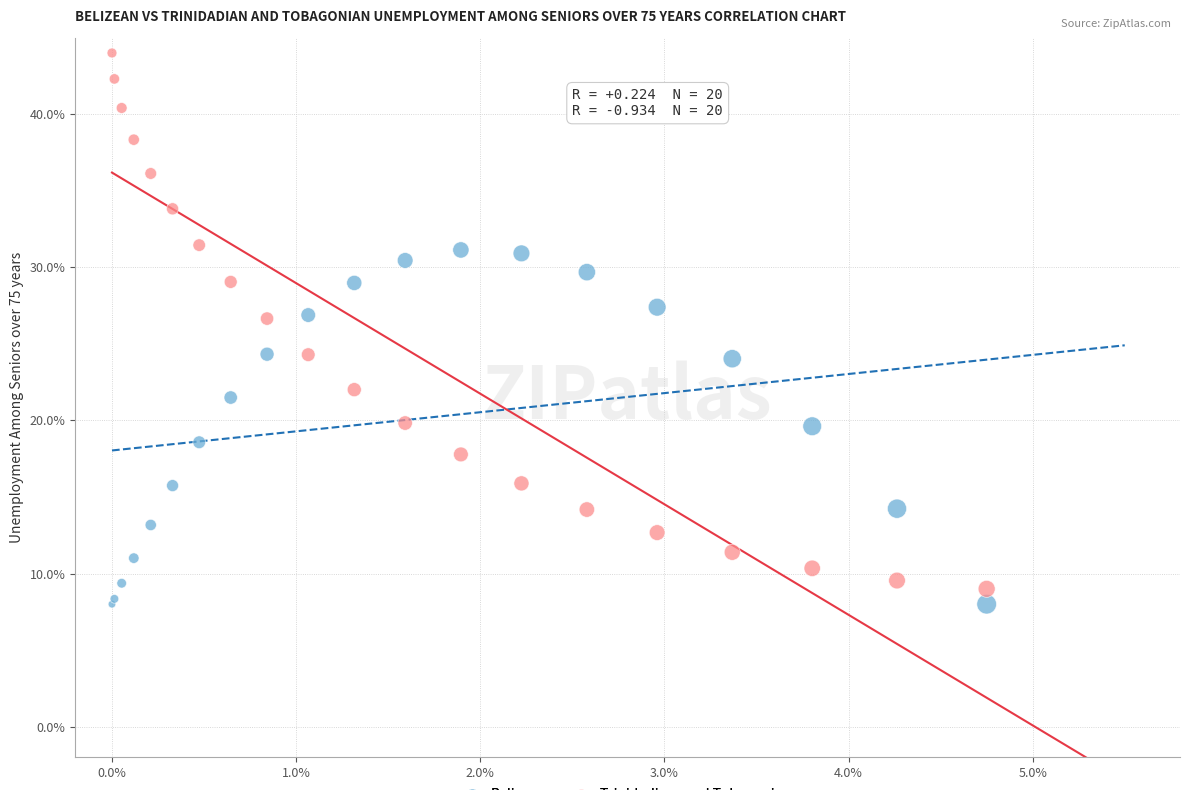

Which series contains the highest Y value?

Trinidadians and Tobagonians